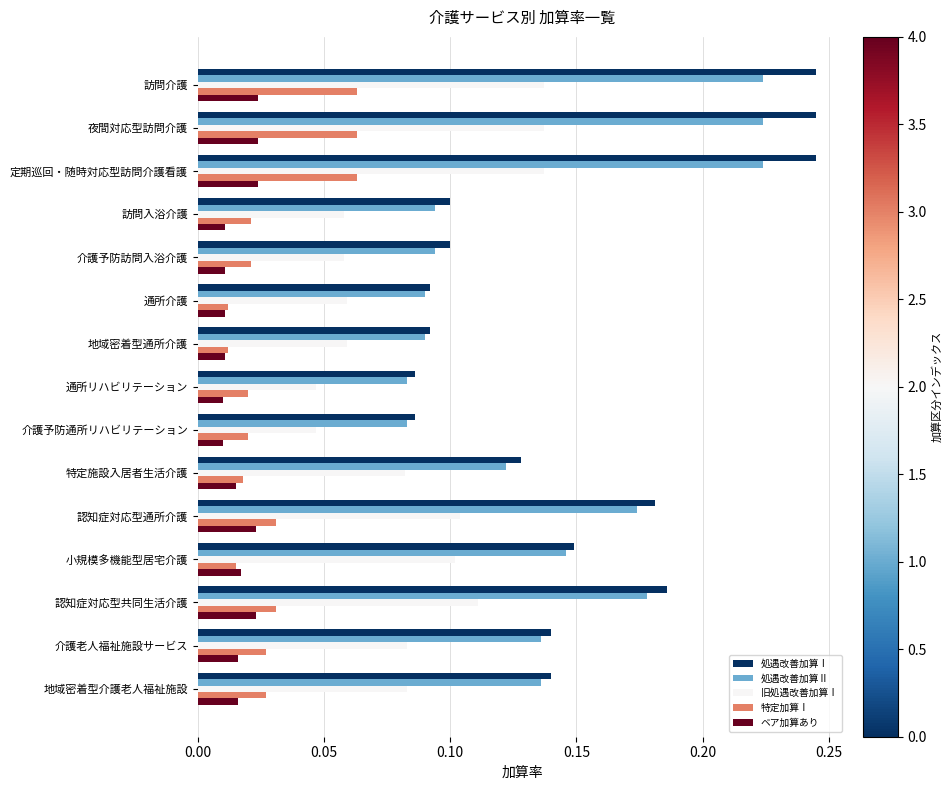

Which series has the largest total across all categories?

処遇改善加算Ⅰ